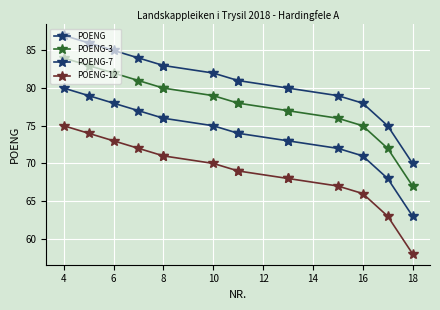

True or false: POENG-12 and POENG intersect in this chart.

False